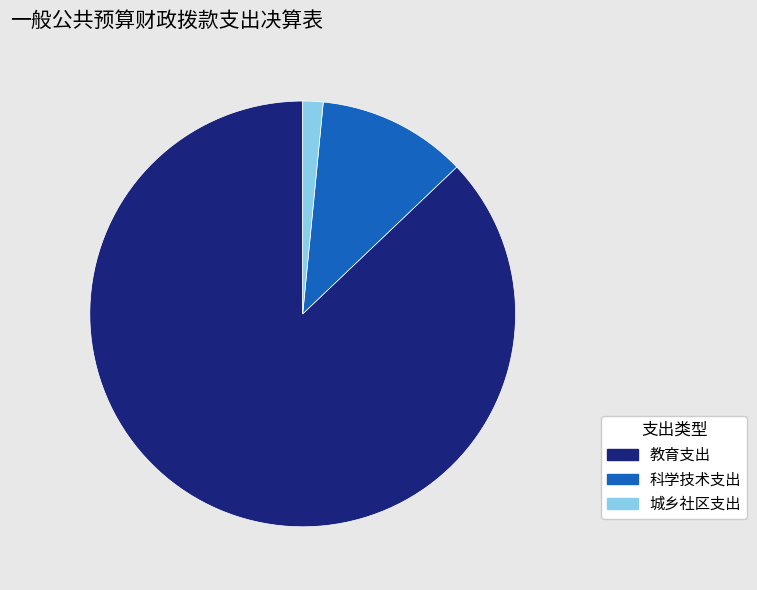

The 科学技术支出 slice represents 11% of the pie. True or false?

True